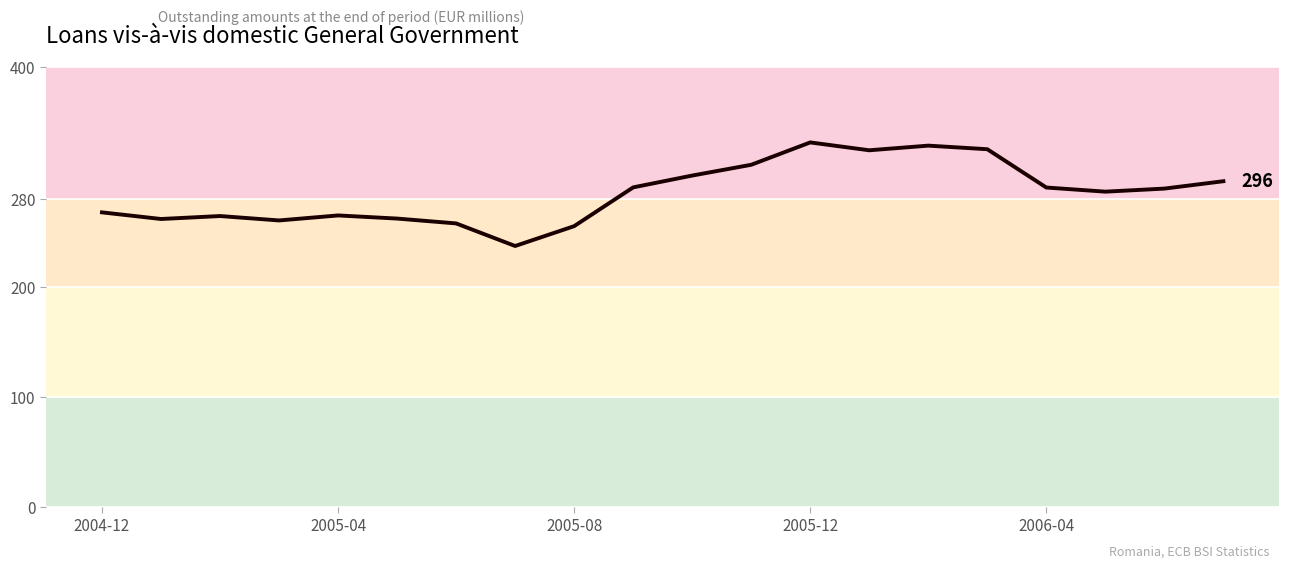

What is the smallest value displayed?

237.1